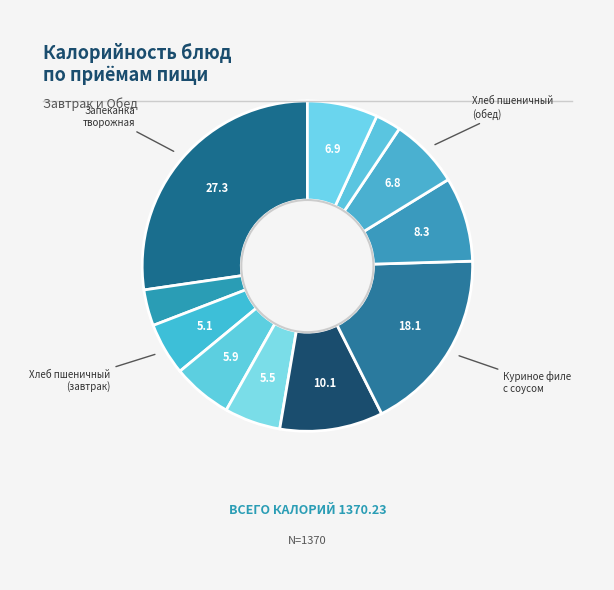

To the nearest percent, what is the difference between the largest and smallest slice percentages?

25%